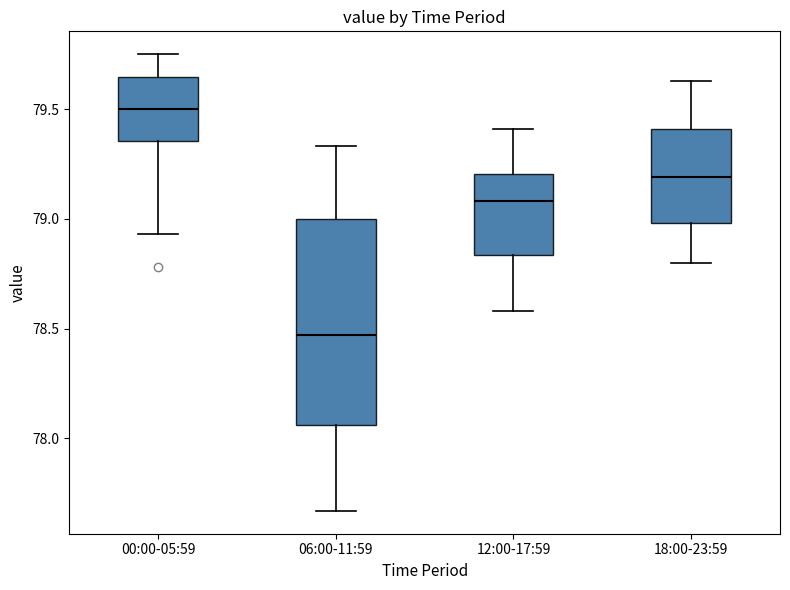

Reading left to right, transcribe this box plot: for each box, give where its median line is, the range the box spans, and where its two whiskers end, as read against the y-axis. The values are not printed on the chart, so give them approximately, as read against the axis.

00:00-05:59: median 79.50, box 79.35 to 79.65, whiskers 78.95 to 79.75
06:00-11:59: median 78.45, box 78.05 to 79.00, whiskers 77.65 to 79.35
12:00-17:59: median 79.10, box 78.85 to 79.20, whiskers 78.60 to 79.40
18:00-23:59: median 79.20, box 79.00 to 79.40, whiskers 78.80 to 79.65